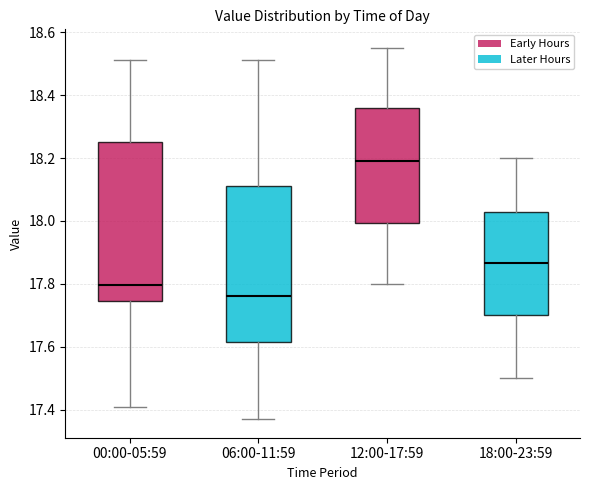

Reading left to right, read every box against the y-axis: the position of its median line, the range the box covers, and the ends of its whiskers. The values are not printed on the chart, so give them approximately, as read against the axis.

00:00-05:59: median 17.80, box 17.74 to 18.26, whiskers 17.42 to 18.52
06:00-11:59: median 17.76, box 17.62 to 18.12, whiskers 17.38 to 18.52
12:00-17:59: median 18.20, box 18.00 to 18.36, whiskers 17.80 to 18.56
18:00-23:59: median 17.86, box 17.70 to 18.02, whiskers 17.50 to 18.20